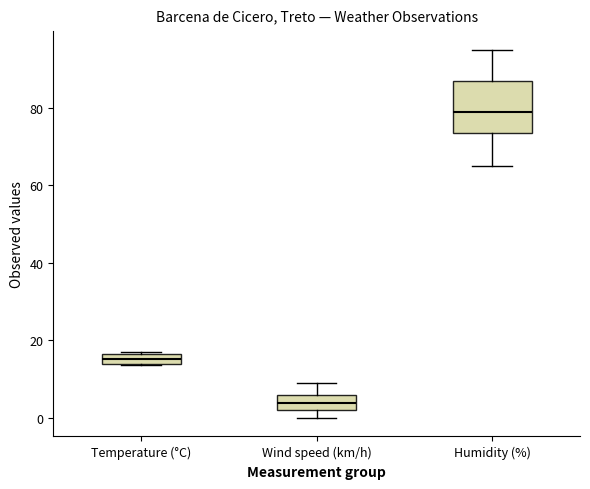

Where does the median line of the box for Wind speed (km/h) sit on the y-axis? The values are not printed on the chart, so give them approximately, as read against the axis.

4